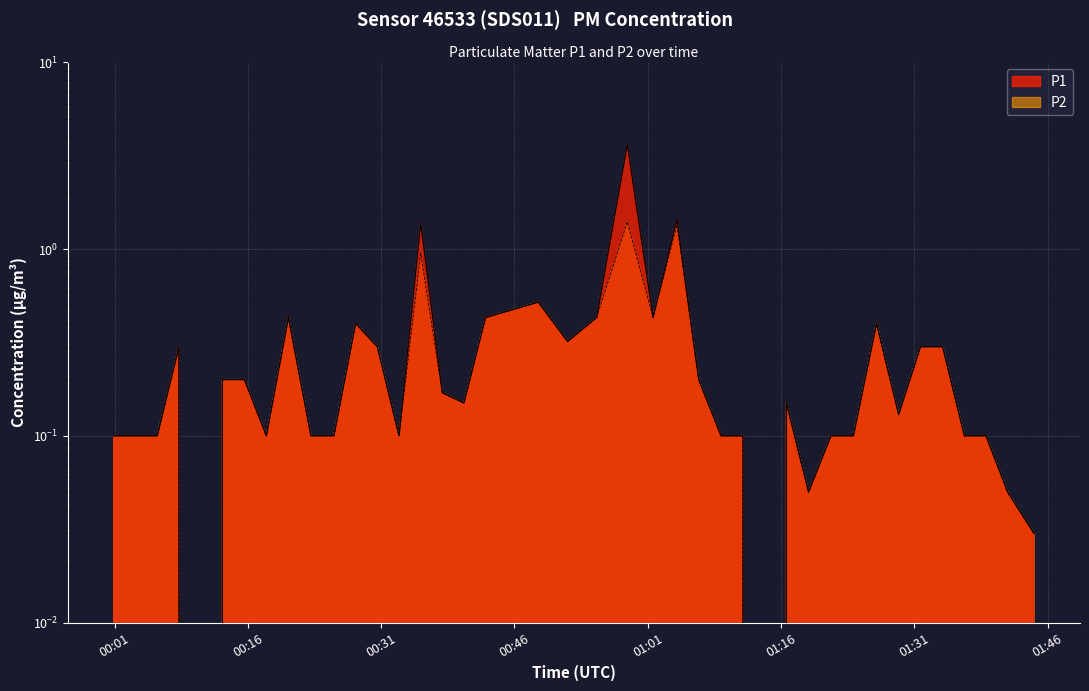

Rank the series at 2023-06-26T00:42:45 from lowest to highest value.

P1, P2